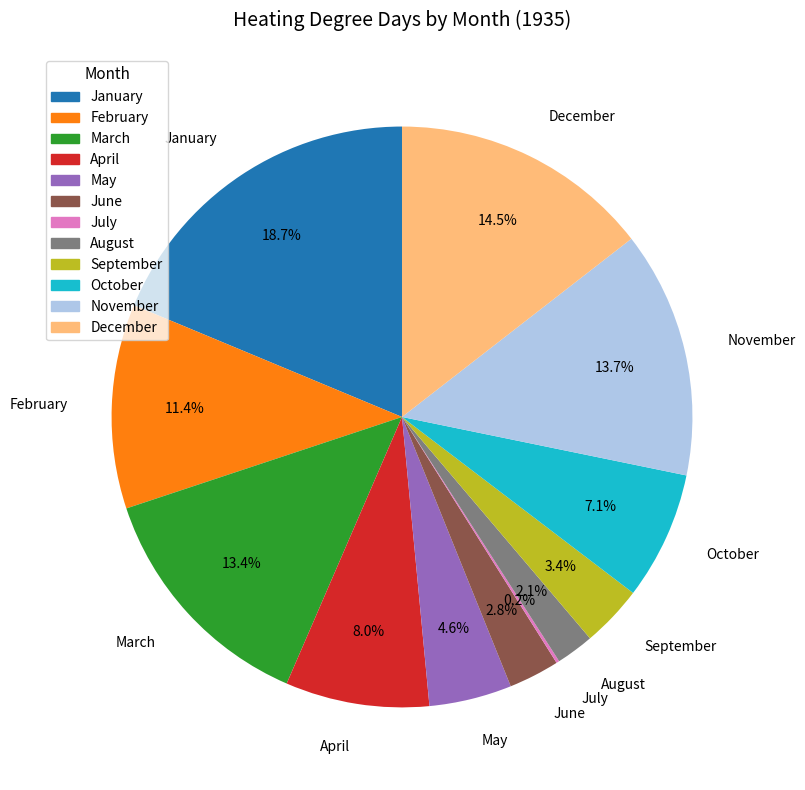

Which category has the biggest portion of the pie?

January